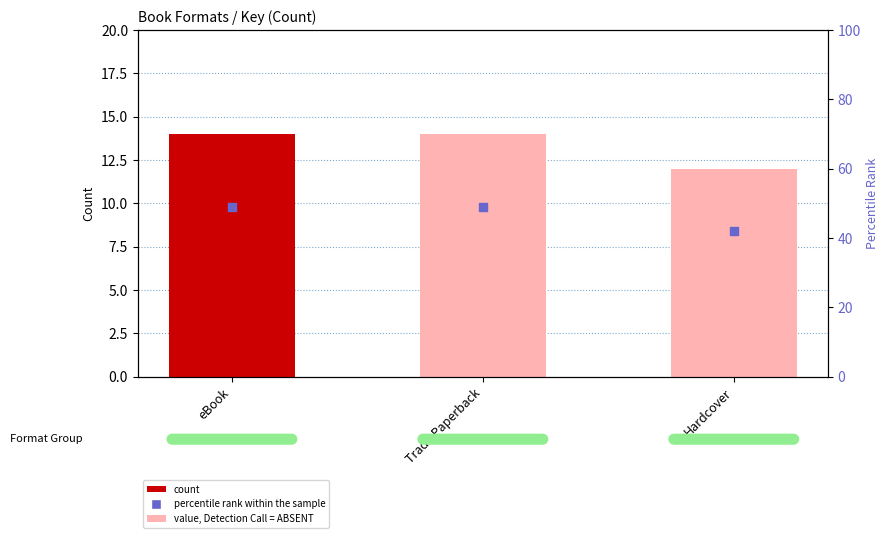

Which series reaches the maximum Y coordinate?

percentile rank within the sample